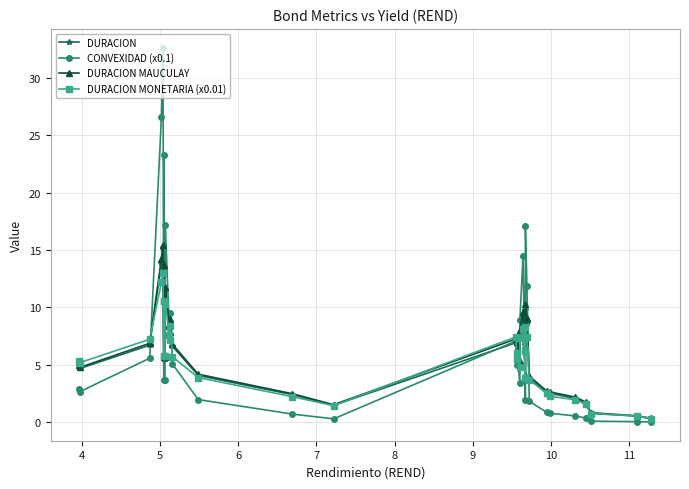

What is the difference between the maximum and minimum values in the DURACION MONETARIA (x0.01) series?

12.7